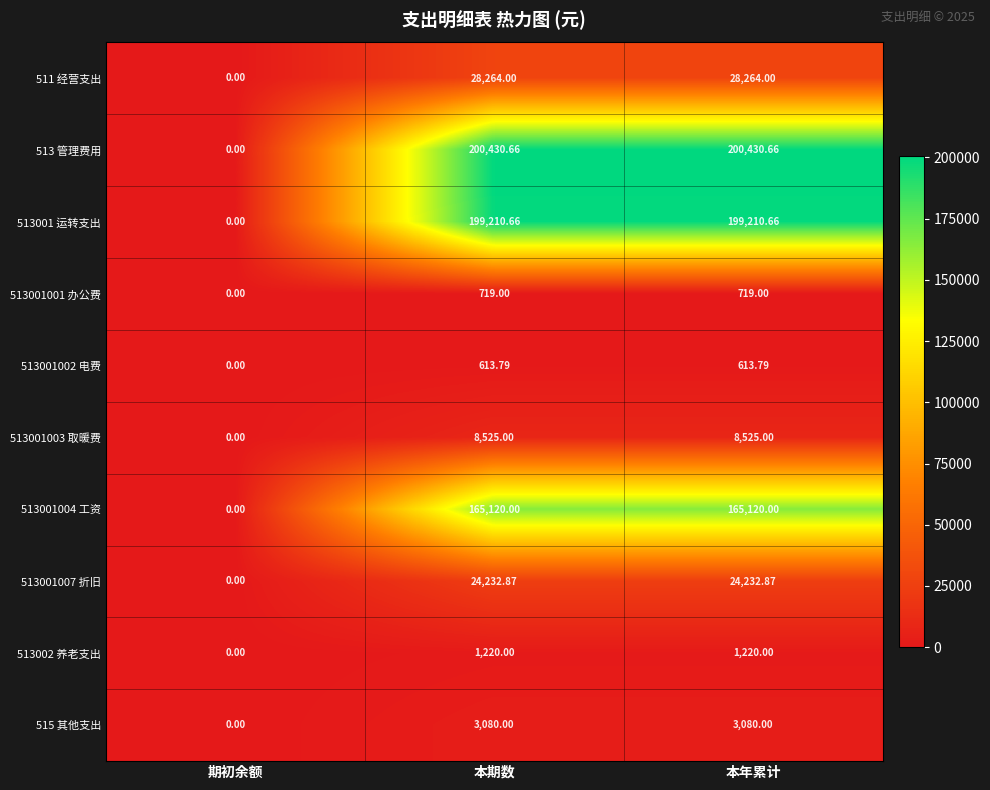

Which label corresponds to the smallest value in the chart?

期初余额